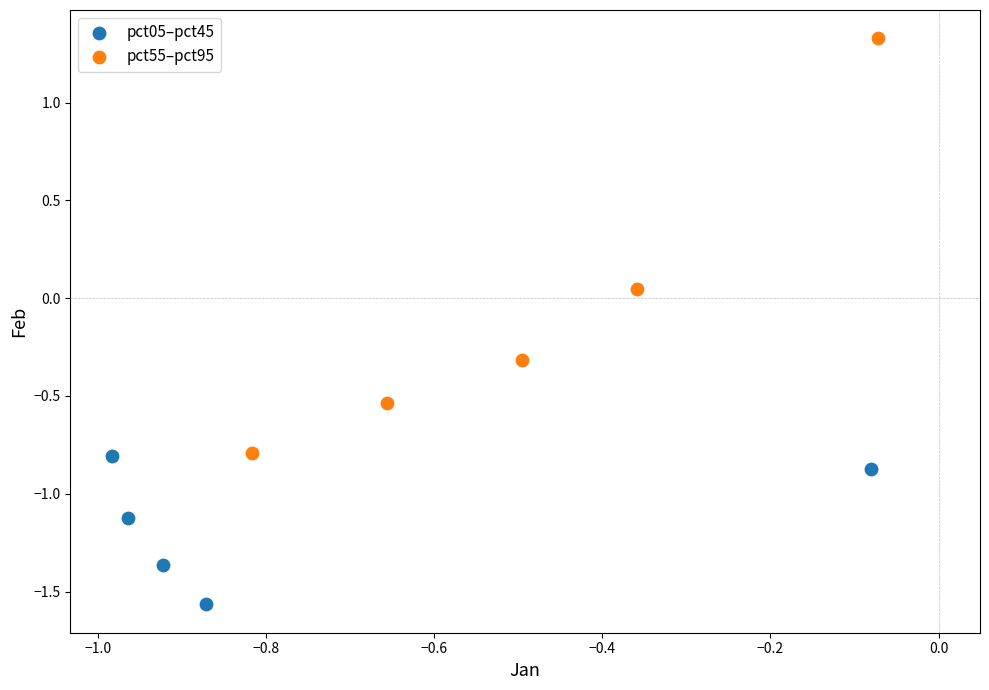

Which series contains the lowest Y value?

pct05–pct45